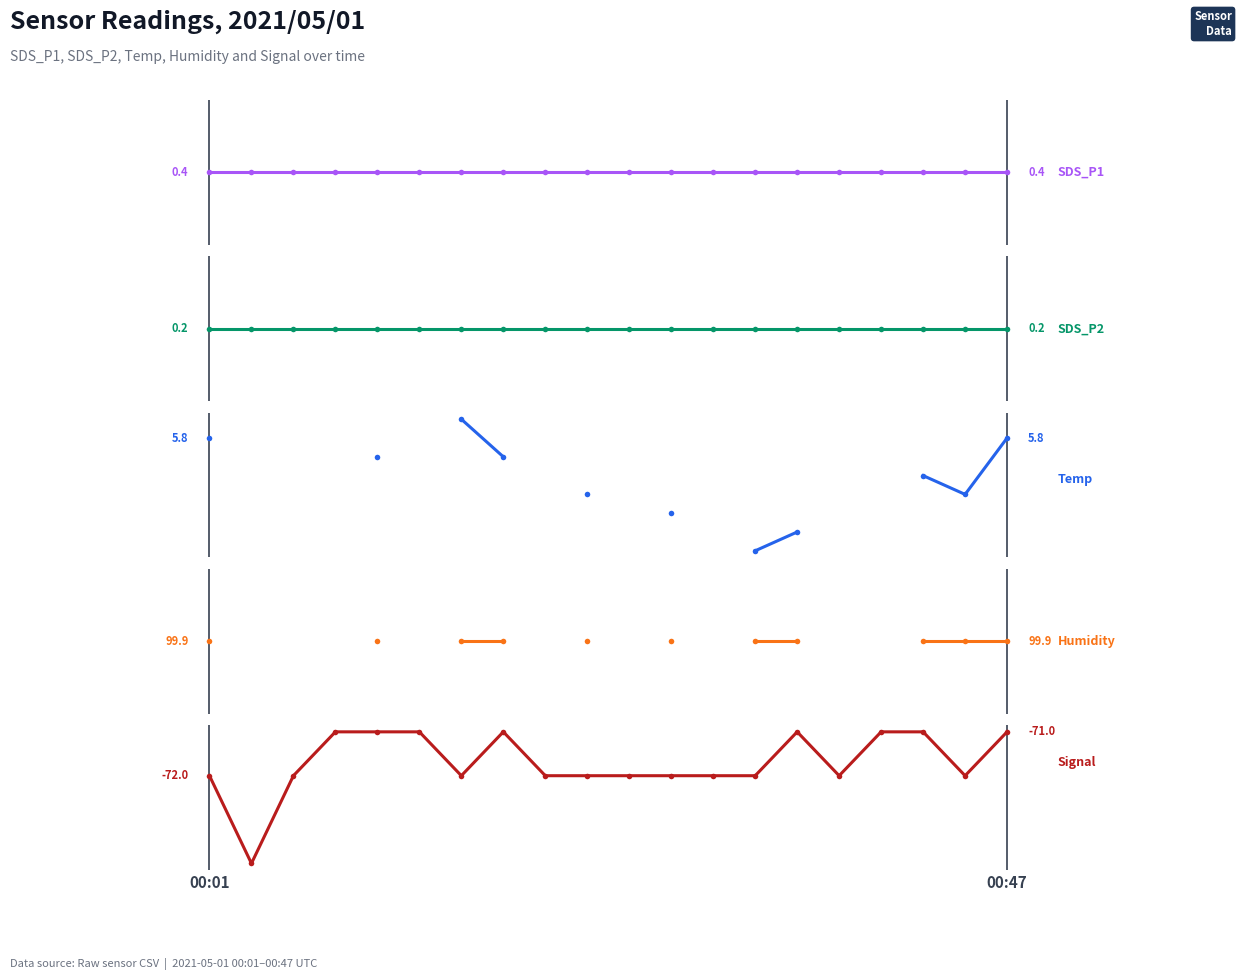

True or false: Humidity has more than 1 points higher than both neighbors.

False